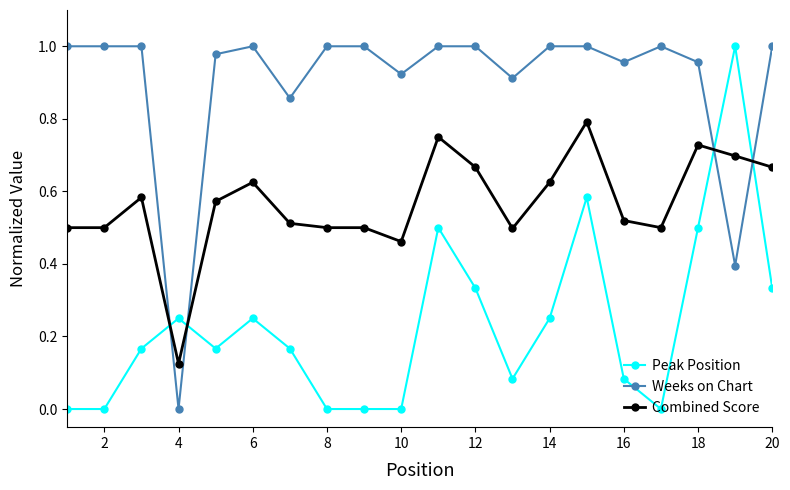

How many intersections are there between Combined Score and Peak Position?

4